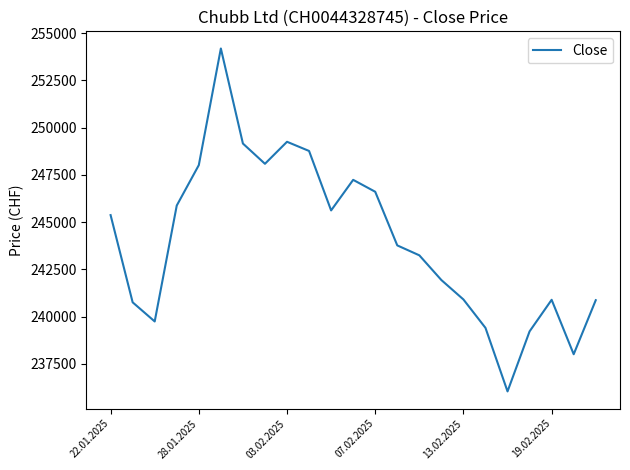

What is the maximum value shown in the chart?

254192